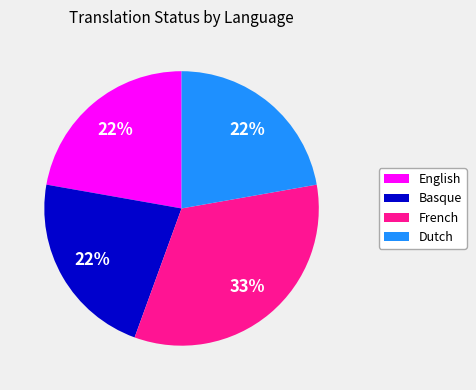

Approximately how many times larger is the value at English compared to Basque?

1.0